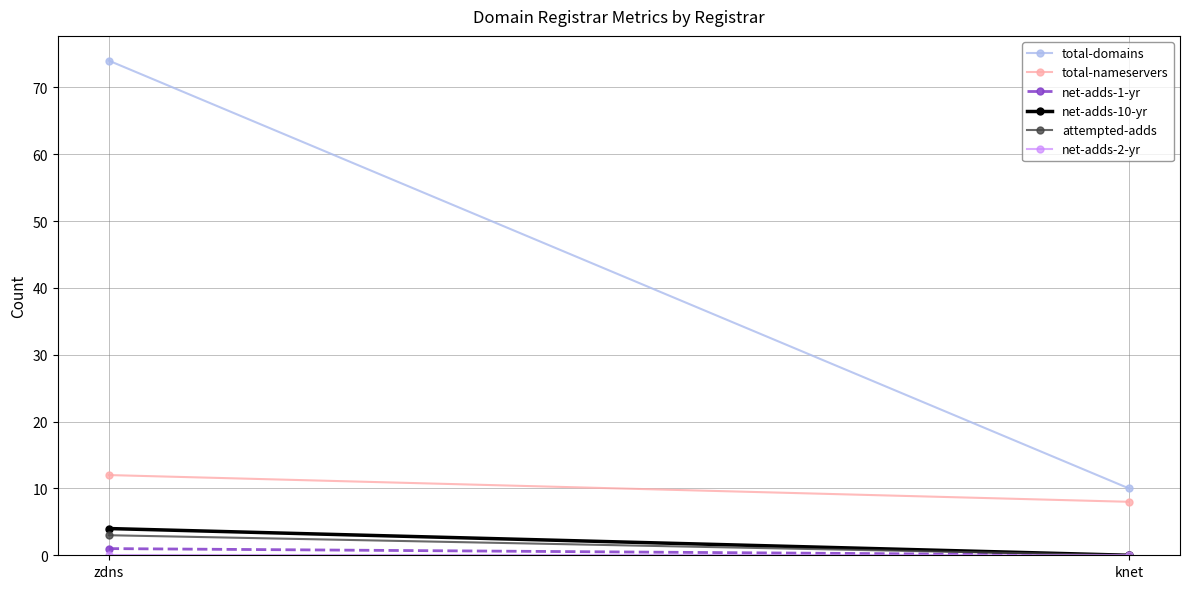

At zdns, list the series in order from largest to smallest.

total-domains, total-nameservers, net-adds-10-yr, attempted-adds, net-adds-1-yr, net-adds-2-yr